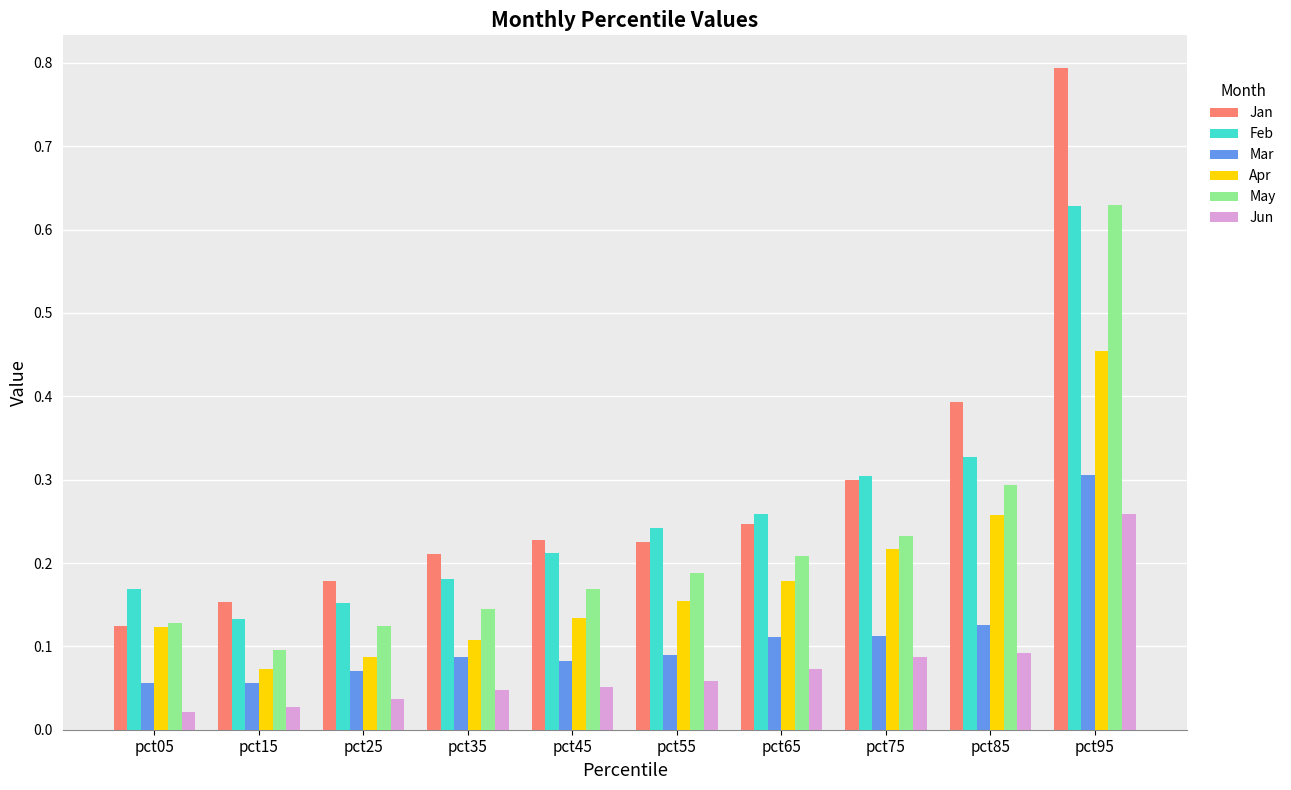

Which series has the widest spread of values?

Jan